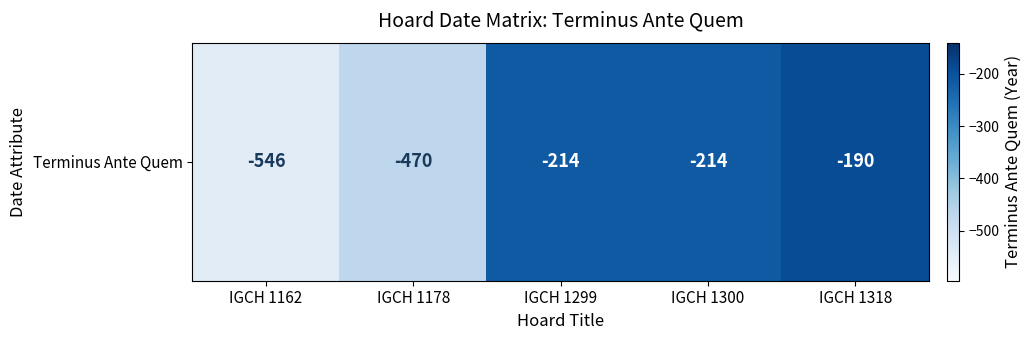

What is the average value?

-327